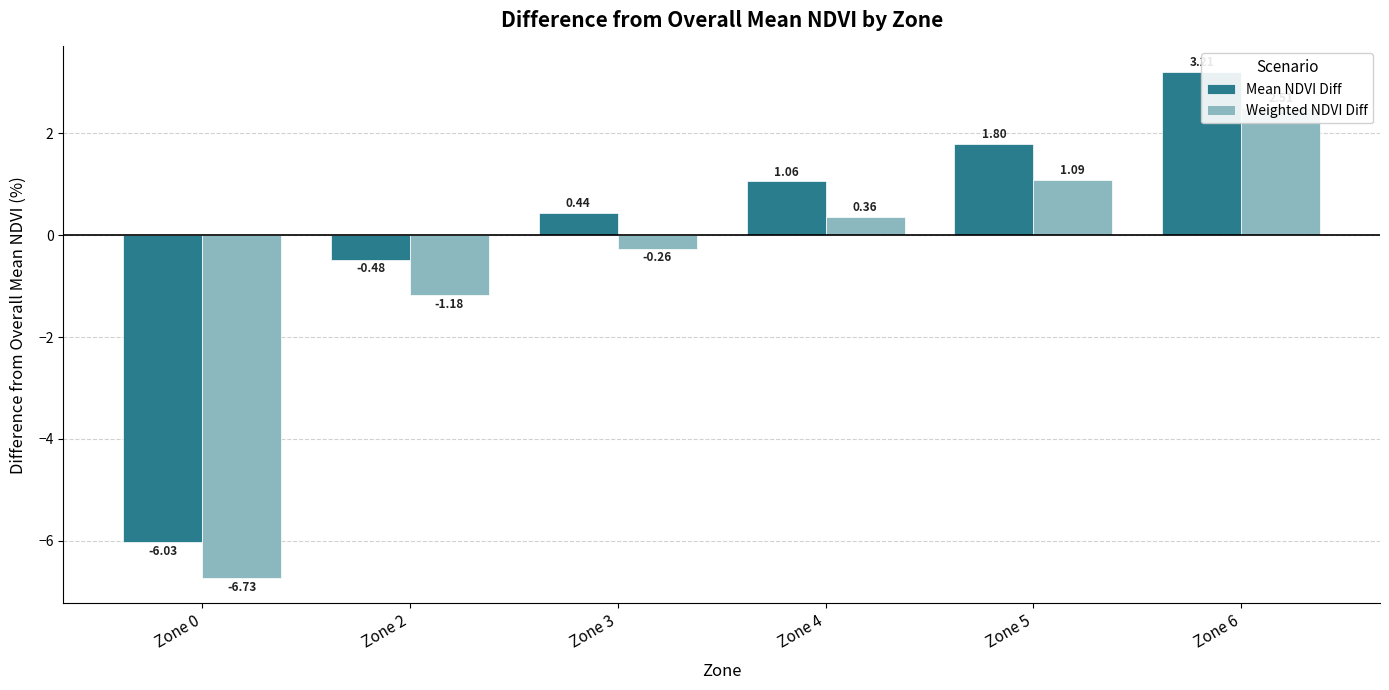

What is the total value across all series at Zone 2?

-1.7